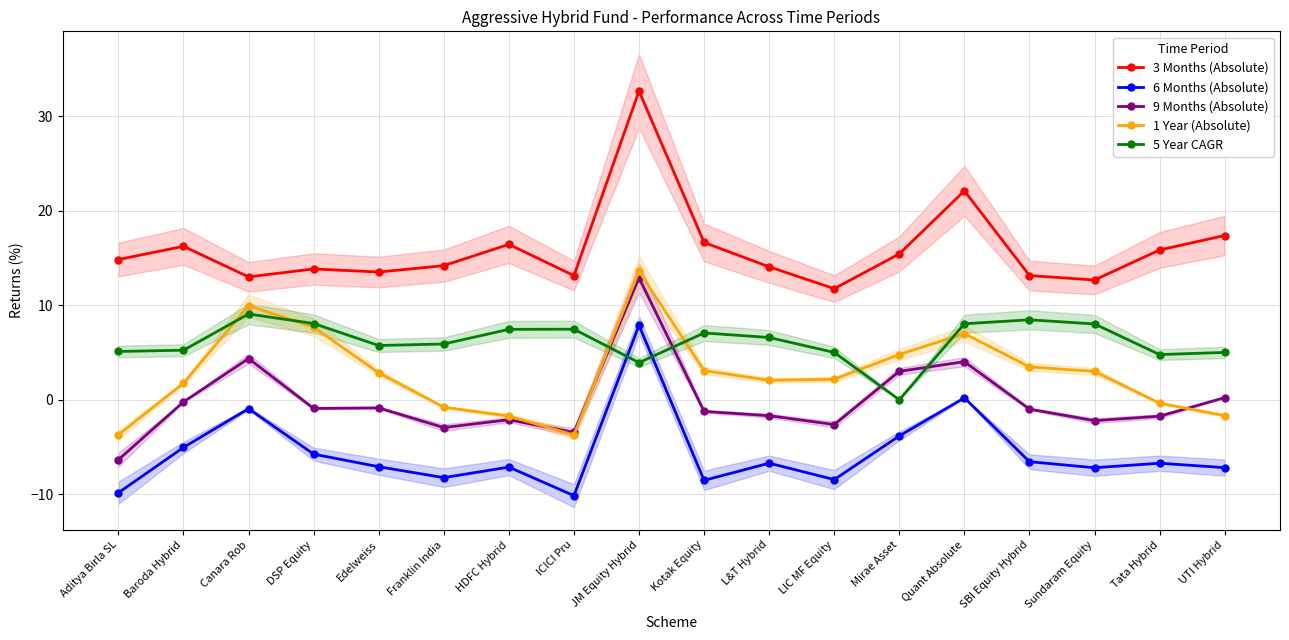

Is the value of 3 Months (Absolute) at Quant Absolute greater than the value of 9 Months (Absolute) at Edelweiss?

Yes